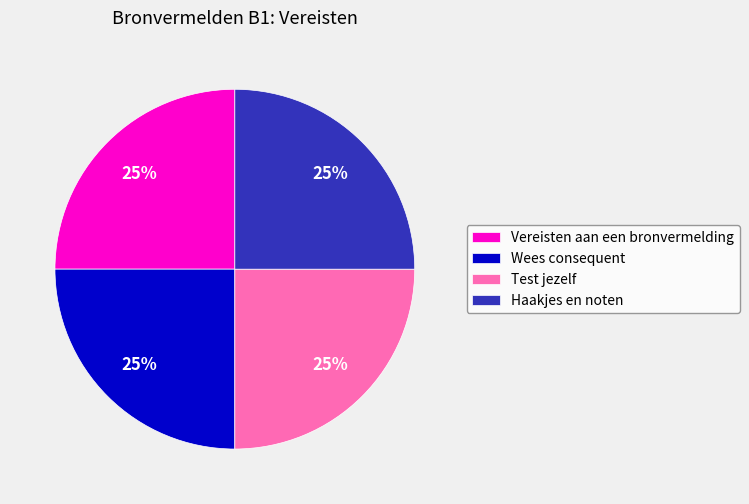

To the nearest percent, what is the average slice percentage?

25%